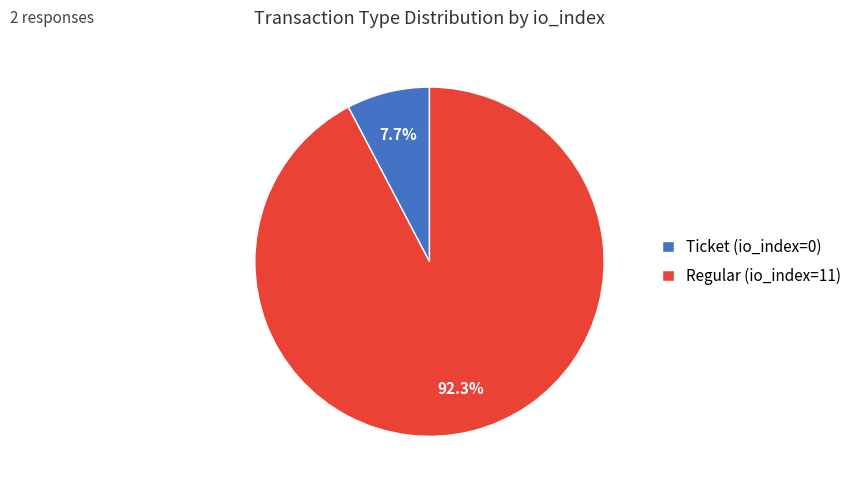

Which has a higher value, Ticket (io_index=0) or Regular (io_index=11)?

Regular (io_index=11)